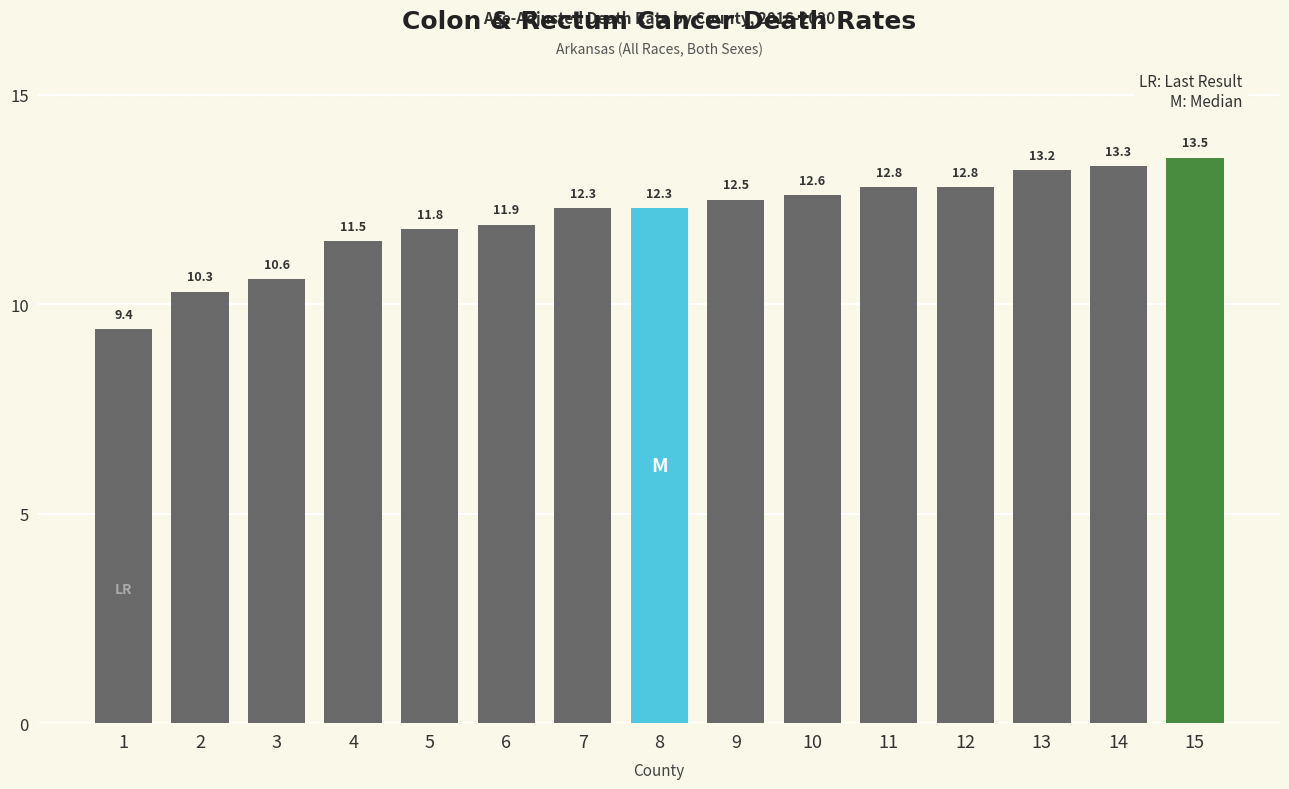

Between 15 and 3, which is larger?

15